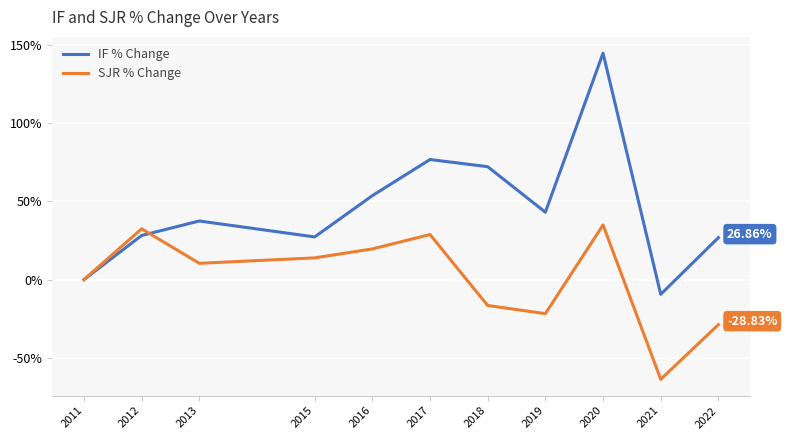

True or false: IF % Change and SJR % Change intersect in this chart.

True